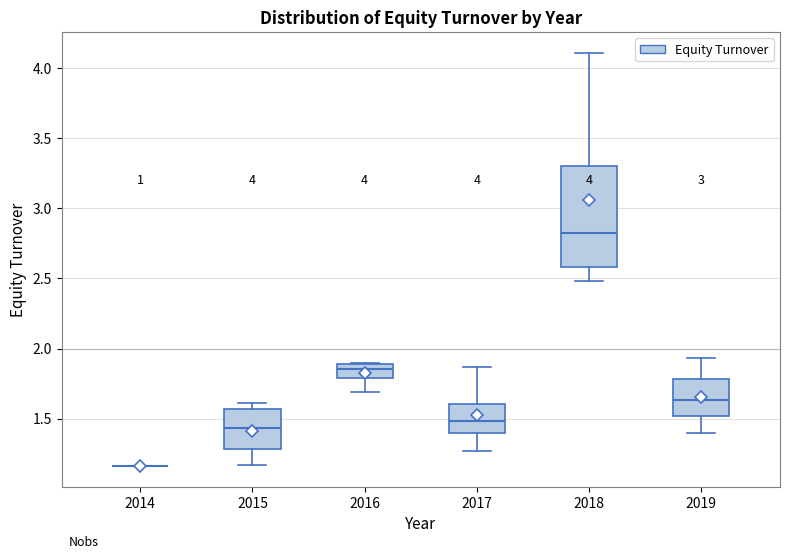

Reading left to right, transcribe this box plot: for each box, give where its median line is, the range the box spans, and where its two whiskers end, as read against the y-axis. The values are not printed on the chart, so give them approximately, as read against the axis.

2014: box collapsed to a line at 1.15, whiskers 1.15 to 1.15
2015: median 1.45, box 1.30 to 1.55, whiskers 1.15 to 1.60
2016: median 1.85, box 1.80 to 1.90, whiskers 1.70 to 1.90
2017: median 1.50, box 1.40 to 1.60, whiskers 1.25 to 1.85
2018: median 2.85, box 2.60 to 3.30, whiskers 2.50 to 4.10
2019: median 1.65, box 1.50 to 1.80, whiskers 1.40 to 1.95